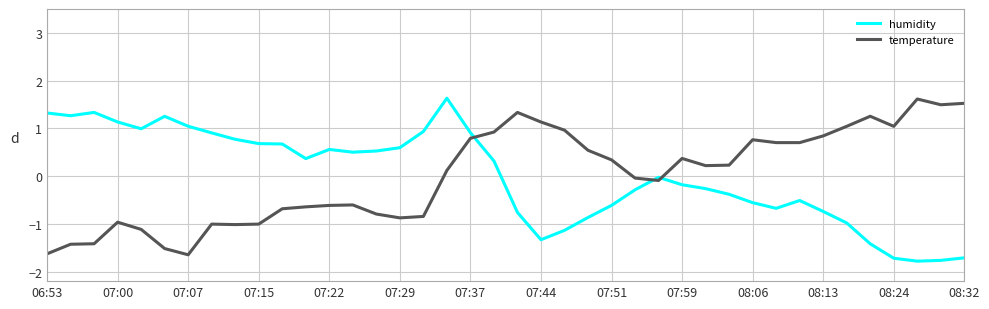

How many series are shown in this chart?

2